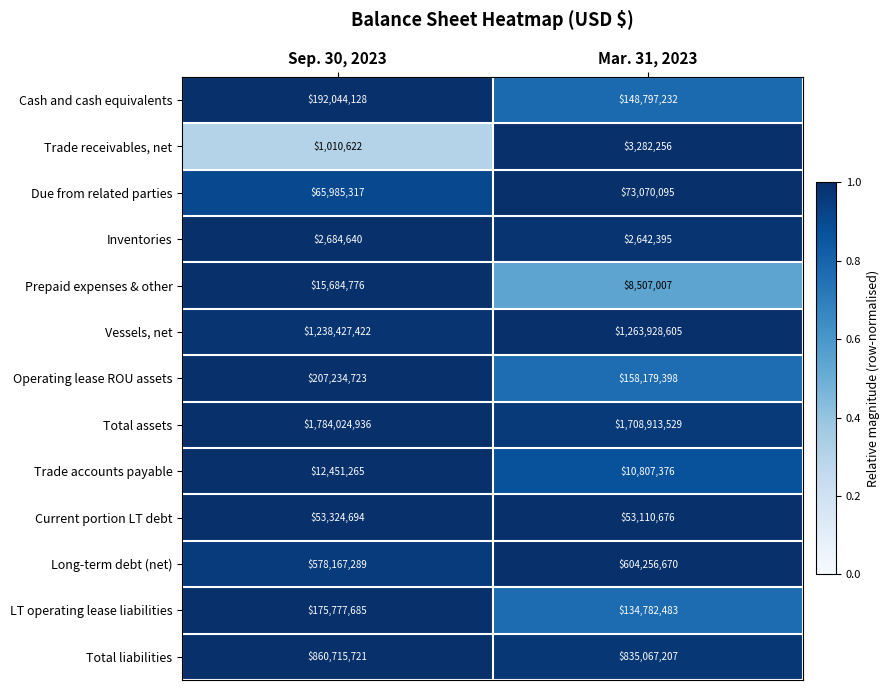

How many data points does each series have?

2